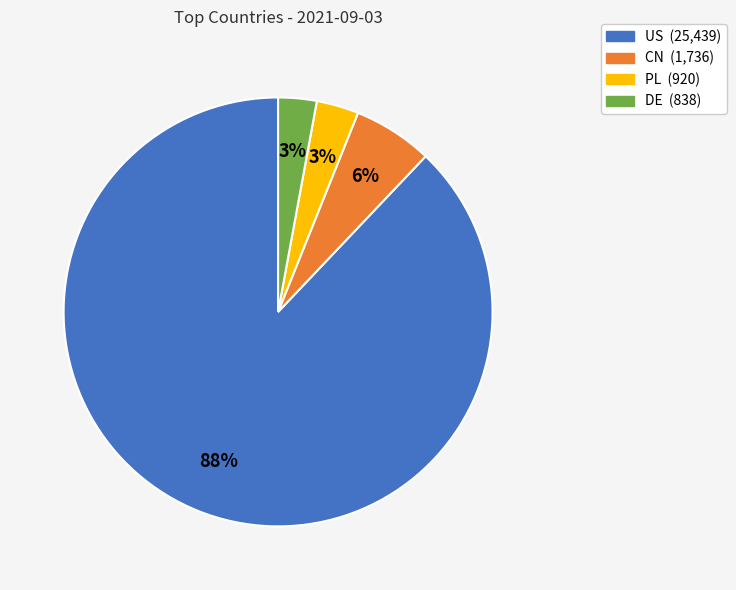

Combined, do CN and PL account for over 50%?

No